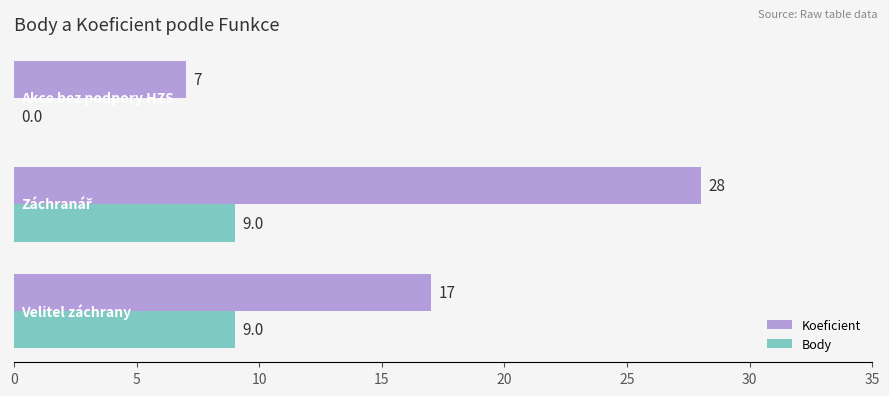

What is the sum of all Body values?

18